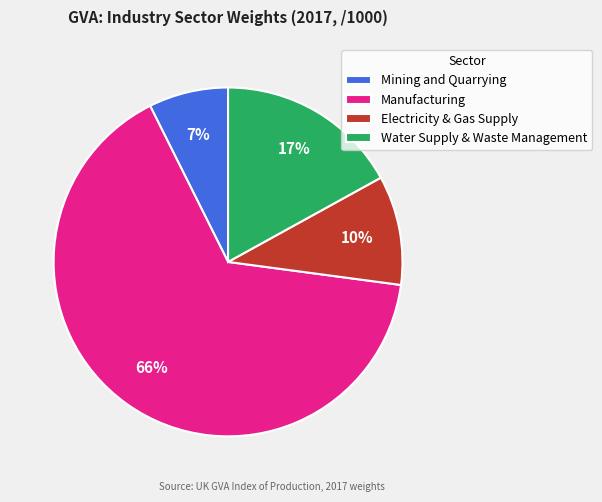

Approximately how many times larger is the value at Water Supply & Waste Management compared to Manufacturing?

0.3